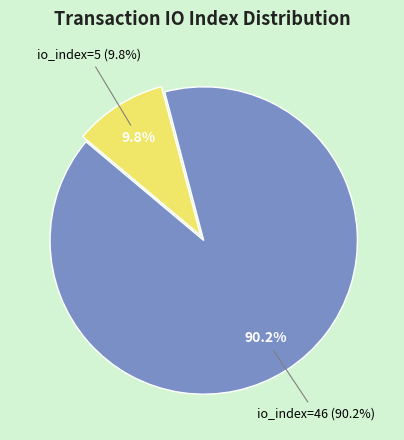

To the nearest percent, what portion does io_index=5 represent?

10%